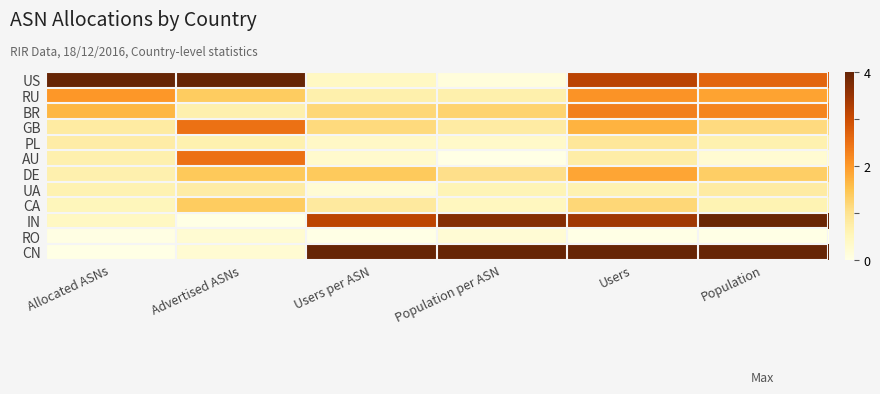

Reading left to right, what are all the values shown in this chart?

US: Allocated ASNs=1.0	Advertised ASNs=1.0	Users per ASN=0.1	Population per ASN=0.0	Users=0.8	Population=0.7
RU: Allocated ASNs=0.5	Advertised ASNs=0.3	Users per ASN=0.2	Population per ASN=0.2	Users=0.5	Population=0.5
BR: Allocated ASNs=0.4	Advertised ASNs=0.2	Users per ASN=0.3	Population per ASN=0.3	Users=0.6	Population=0.6
GB: Allocated ASNs=0.2	Advertised ASNs=0.6	Users per ASN=0.3	Population per ASN=0.2	Users=0.4	Population=0.3
PL: Allocated ASNs=0.2	Advertised ASNs=0.2	Users per ASN=0.1	Population per ASN=0.1	Users=0.2	Population=0.2
AU: Allocated ASNs=0.2	Advertised ASNs=0.6	Users per ASN=0.1	Population per ASN=0.0	Users=0.2	Population=0.1
DE: Allocated ASNs=0.2	Advertised ASNs=0.4	Users per ASN=0.4	Population per ASN=0.3	Users=0.5	Population=0.3
UA: Allocated ASNs=0.2	Advertised ASNs=0.2	Users per ASN=0.1	Population per ASN=0.1	Users=0.2	Population=0.2
CA: Allocated ASNs=0.1	Advertised ASNs=0.3	Users per ASN=0.2	Population per ASN=0.1	Users=0.3	Population=0.1
IN: Allocated ASNs=0.1	Advertised ASNs=0.0	Users per ASN=0.8	Population per ASN=0.9	Users=0.9	Population=1.0
RO: Allocated ASNs=0.0	Advertised ASNs=0.1	Users per ASN=0.0	Population per ASN=0.1	Users=0.0	Population=0.0
CN: Allocated ASNs=0.0	Advertised ASNs=0.1	Users per ASN=1.0	Population per ASN=1.0	Users=1.0	Population=1.0